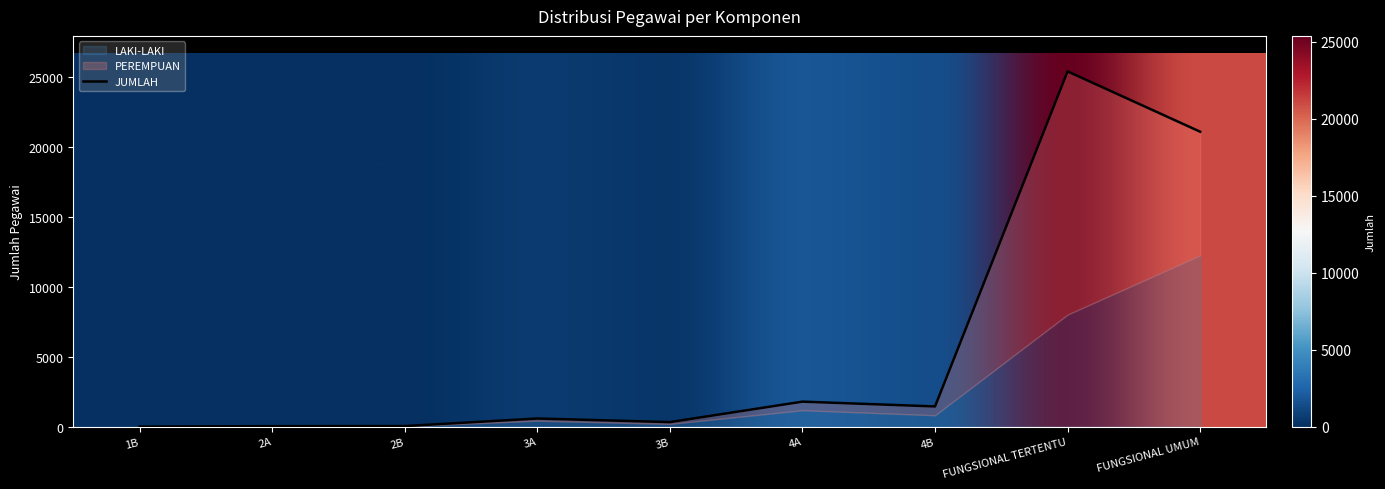

What is the greatest value displayed?

25394